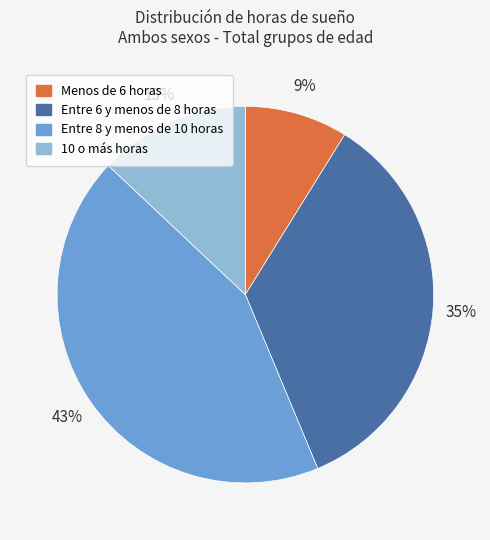

To the nearest percent, what is the difference between the largest and smallest slice percentages?

34%